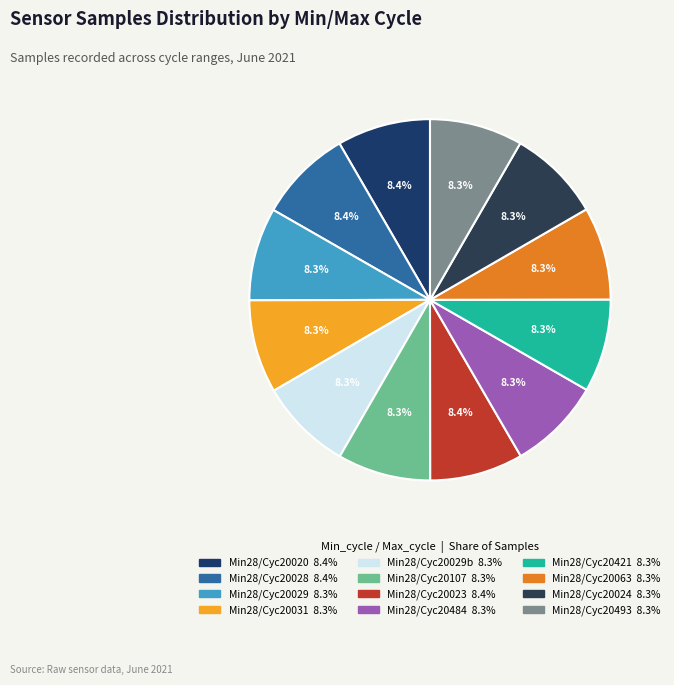

How many segments does this pie chart have?

12